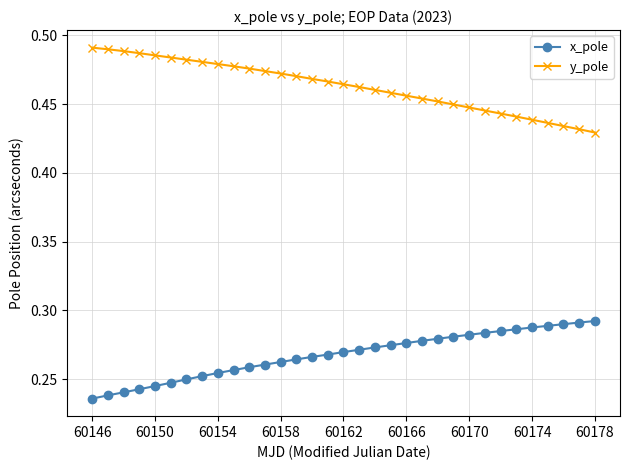

Rank the series by their average value, from highest to lowest.

y_pole, x_pole